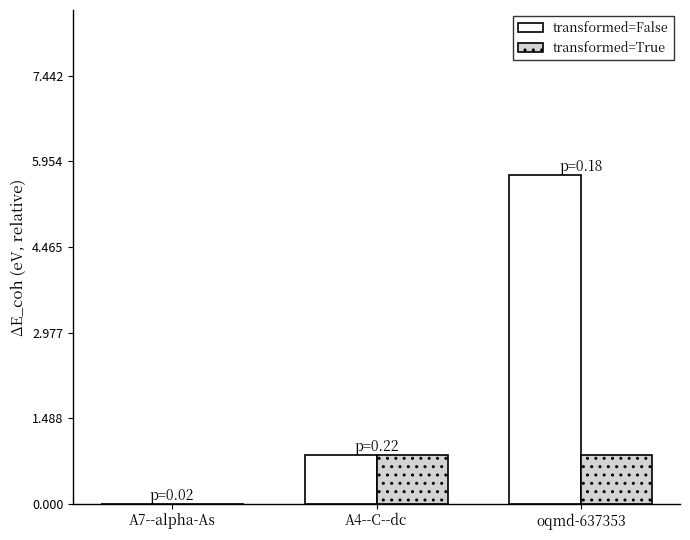

What is the sum of all transformed=False values?

6.6